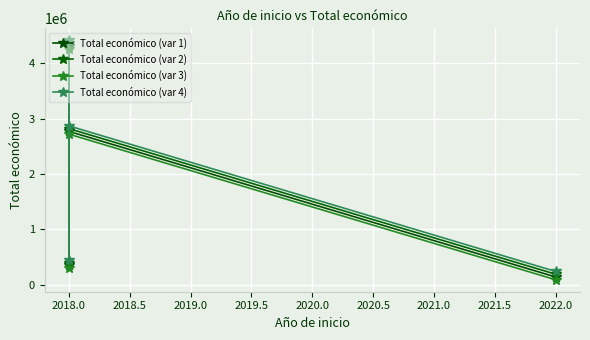

The value of Total económico (var 2) at 2018.0 is 2257090. True or false?

False